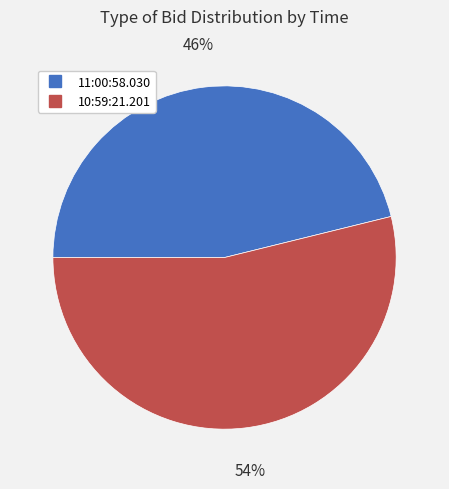

How many slices are in this pie chart?

2